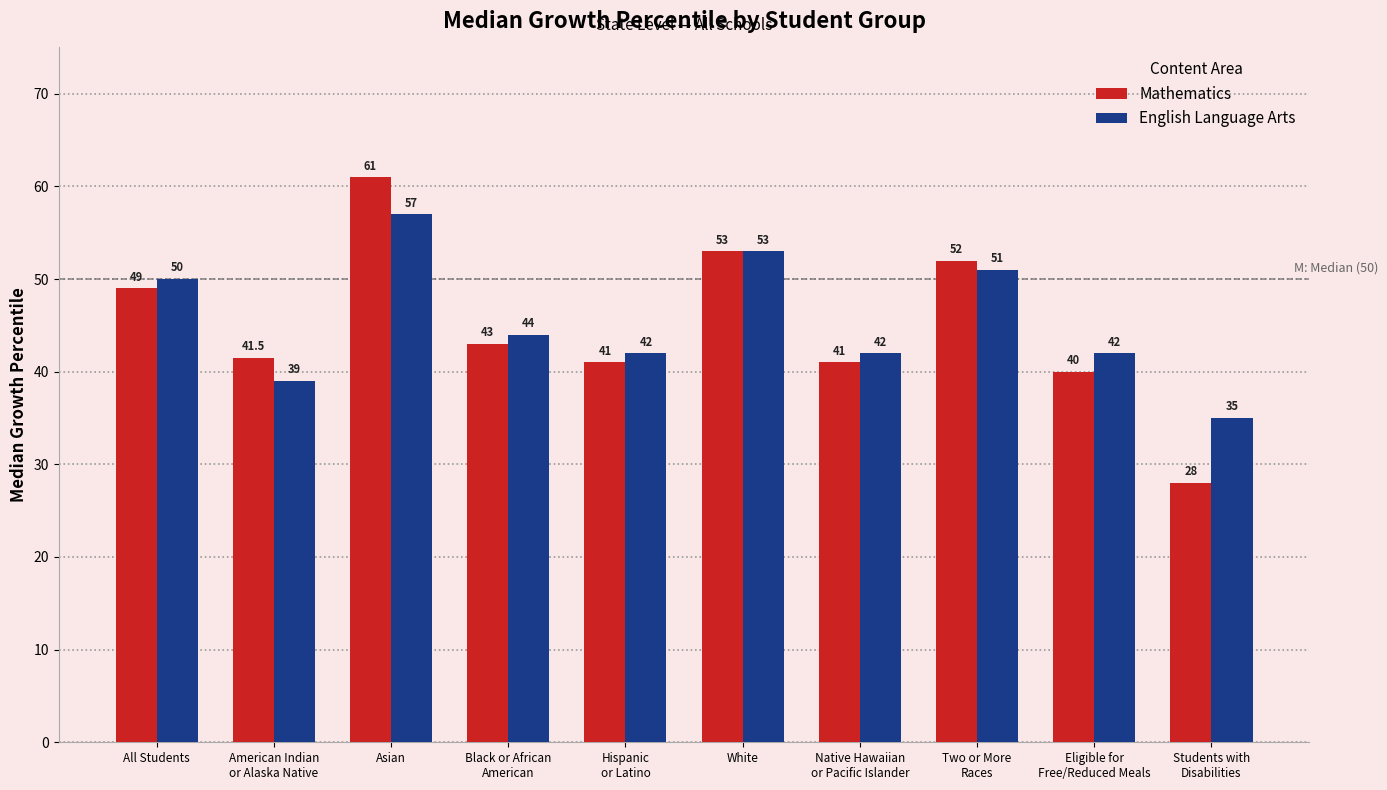

Is it true that English Language Arts equals 50.0 at All Students?

True